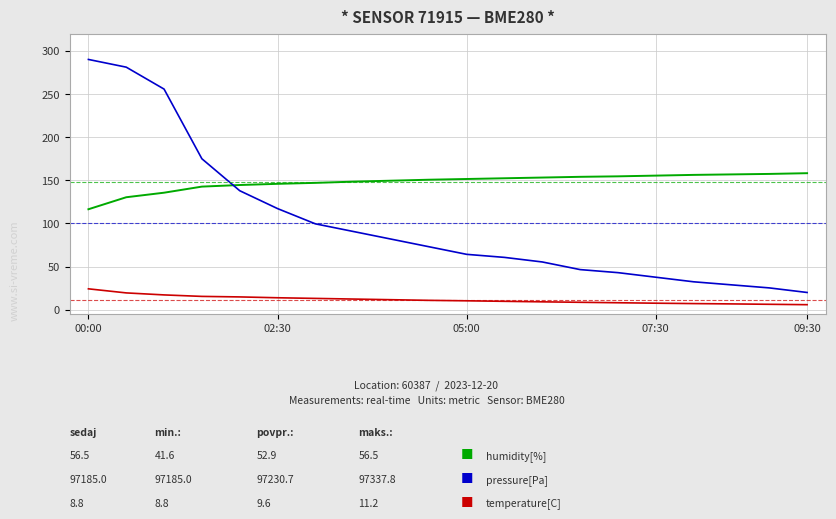

What is the maximum value shown in the chart?

290.0